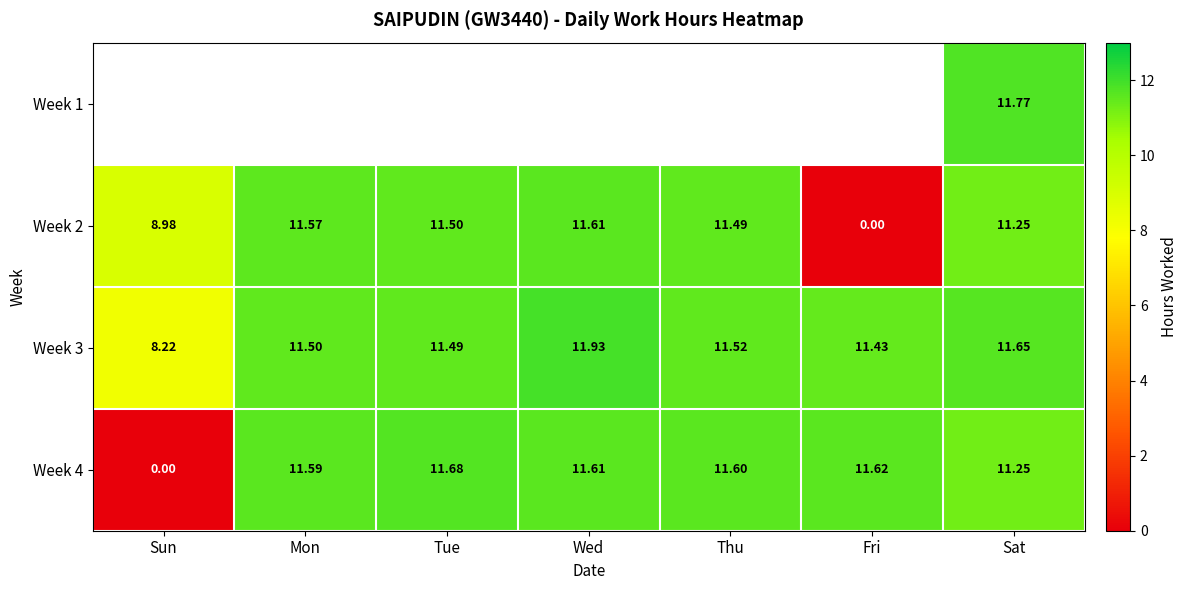

What is the sum of all Week 3 values?

77.7